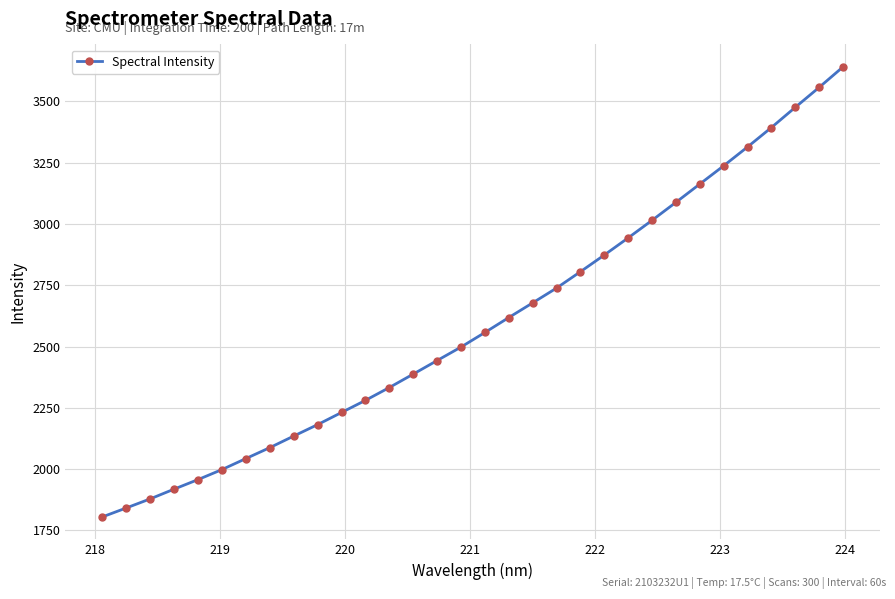

What is the greatest value displayed?

3640.7